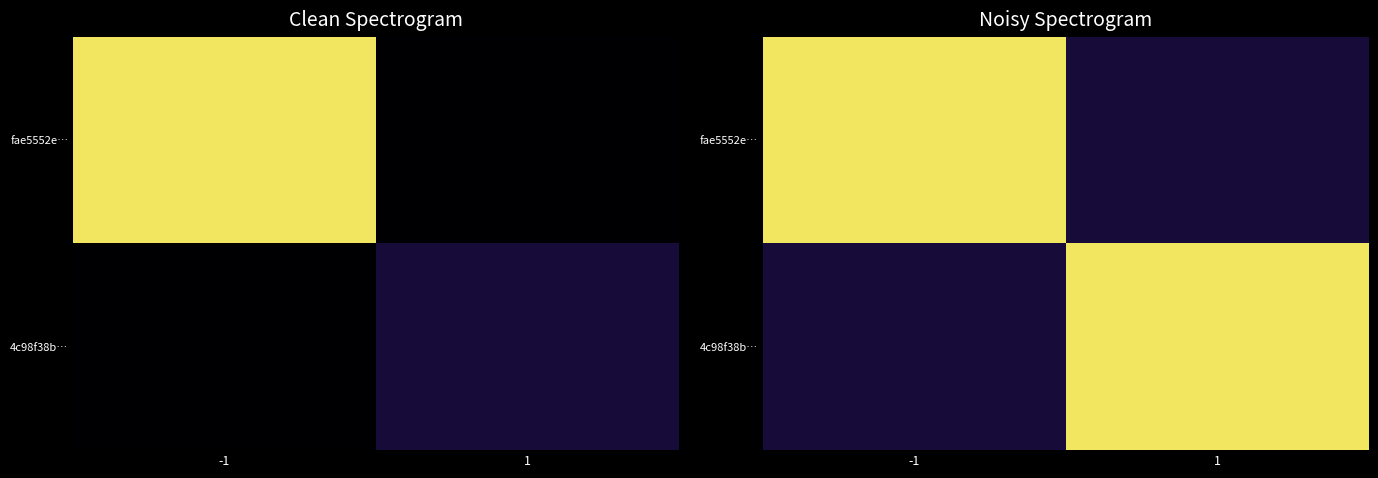

How many data points in 4c98f38b… are less than 28?

1